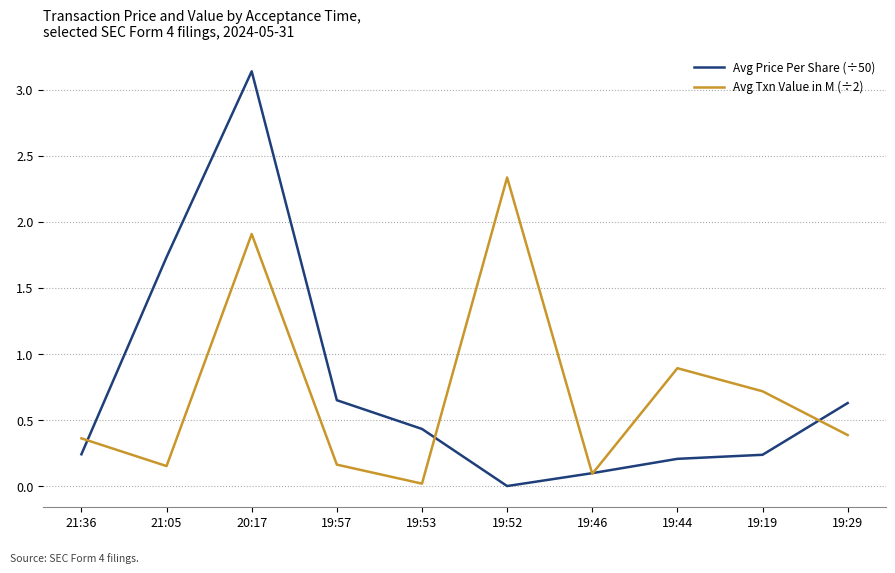

Which series has the largest total across all categories?

Avg Price Per Share (÷50)